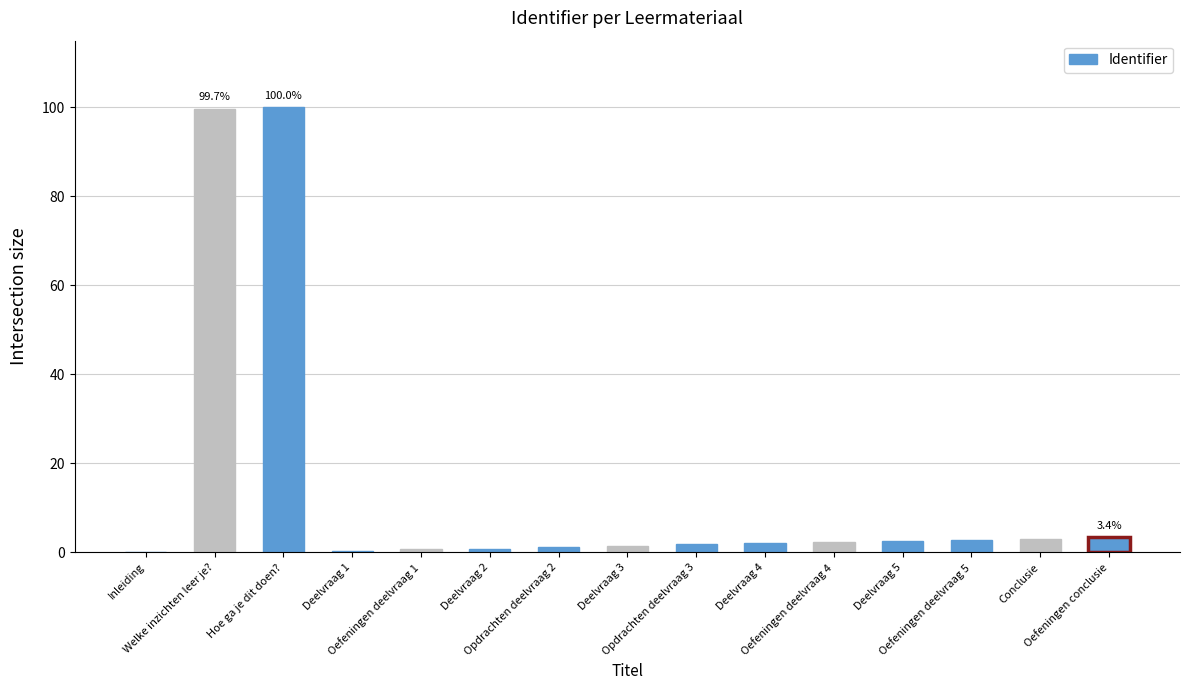

What is the average value?

14.8